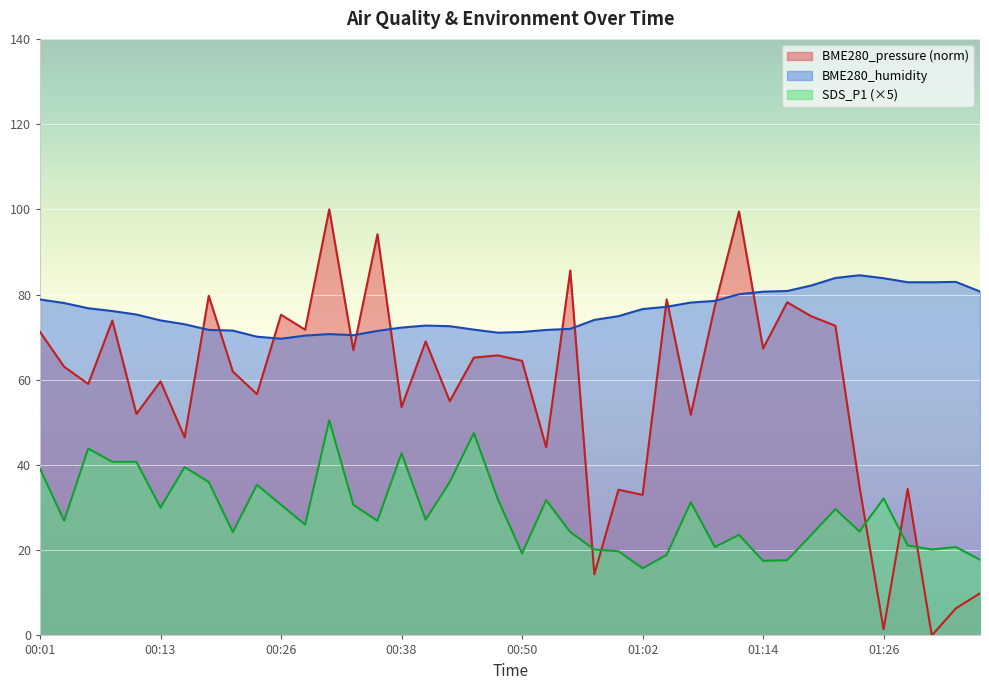

What is the total value across all series at 00:06?

179.6